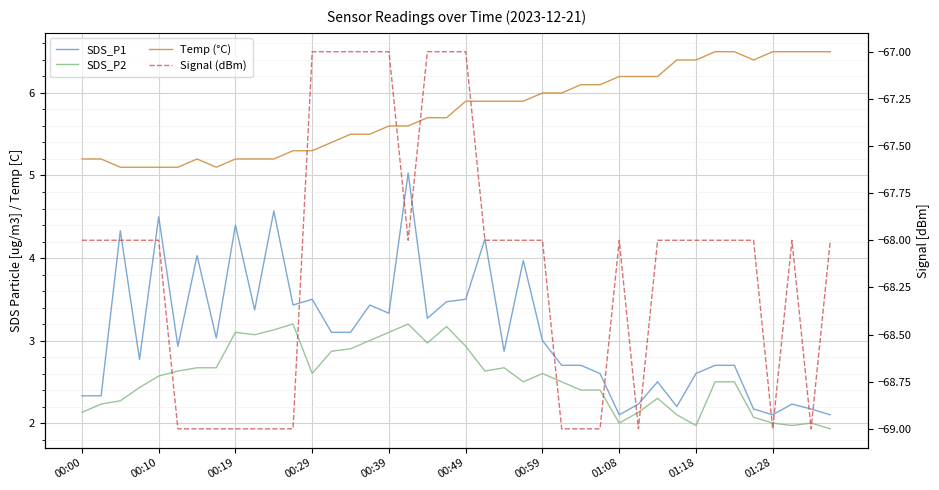

Count the number of data series in this chart.

4